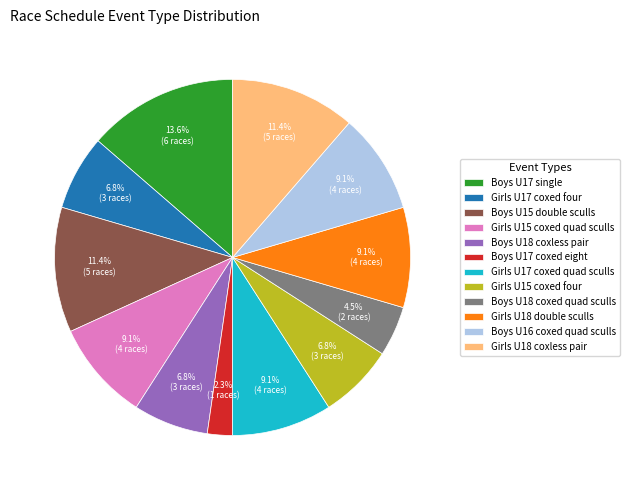

Is there a majority slice in this chart?

No